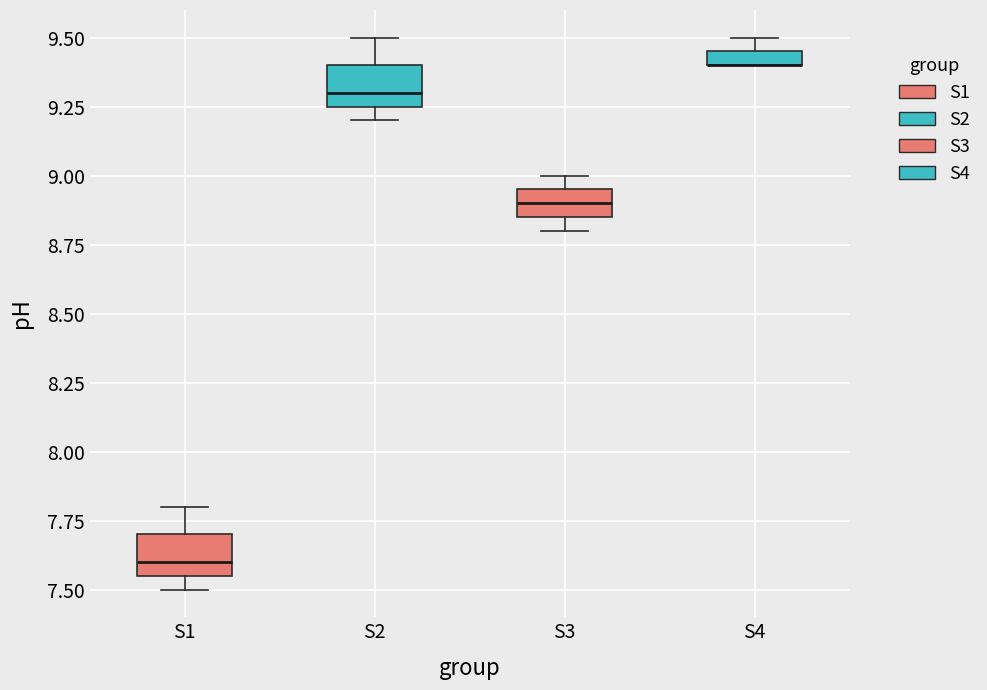

Where is the upper edge of the box for S1 on the y-axis? The values are not printed on the chart, so give them approximately, as read against the axis.

7.70